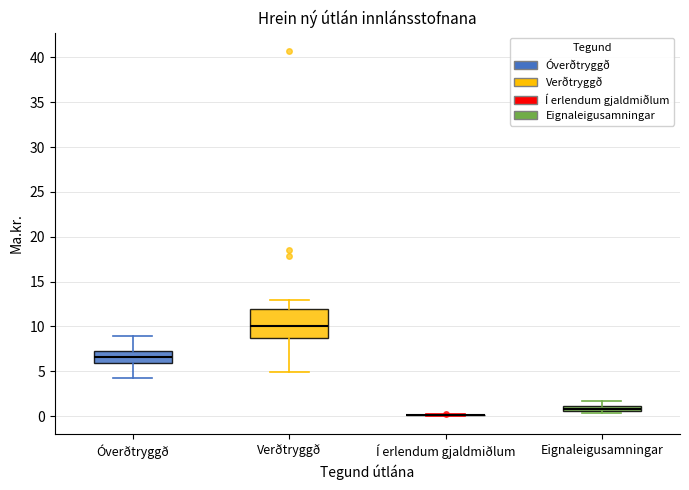

Which box is the tallest, from its lower edge to its upper edge?

Verðtryggð